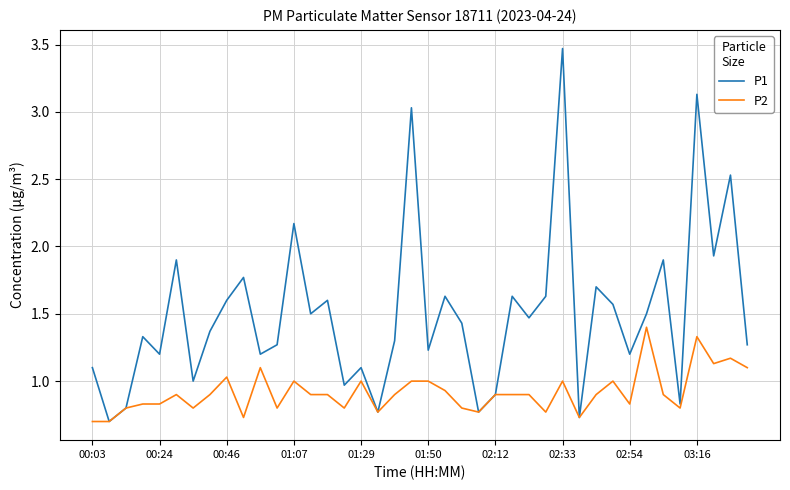

Rank the series by their average value, from highest to lowest.

P1, P2